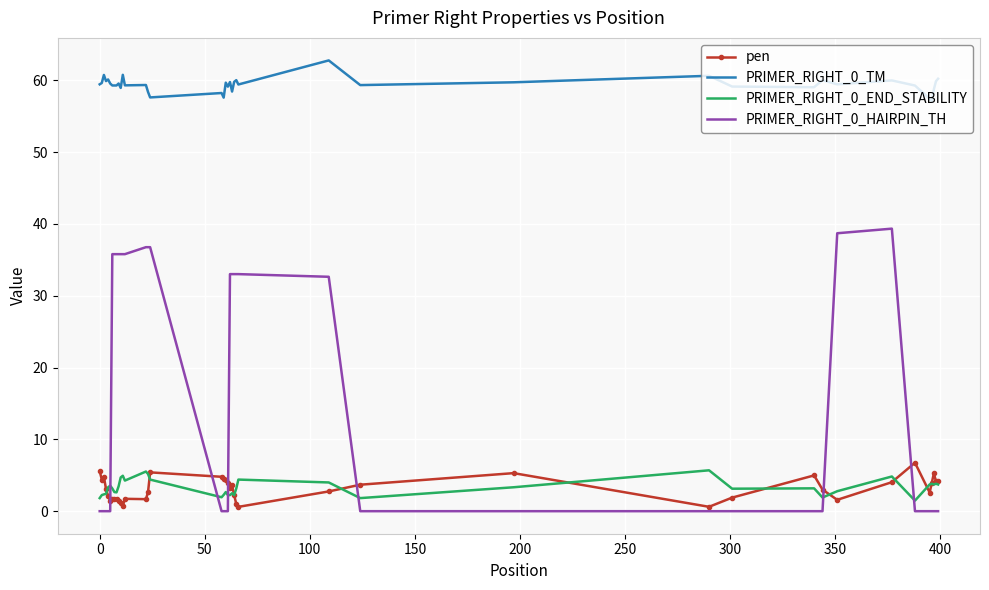

Which series has the largest total across all categories?

PRIMER_RIGHT_0_TM